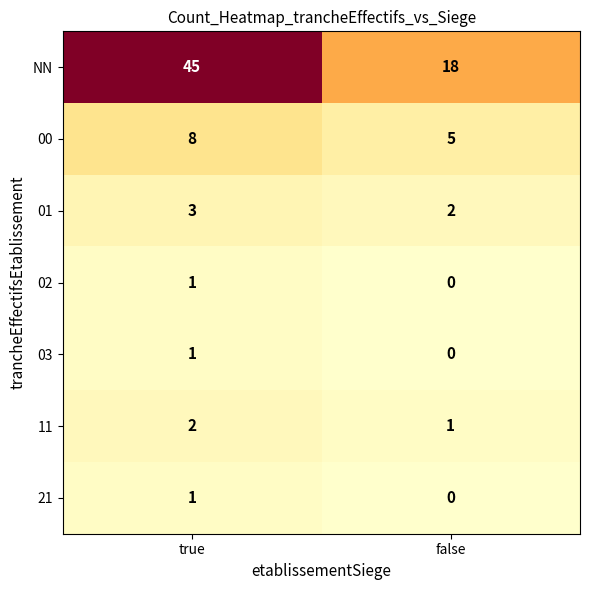

At which label does 21 reach its peak?

true